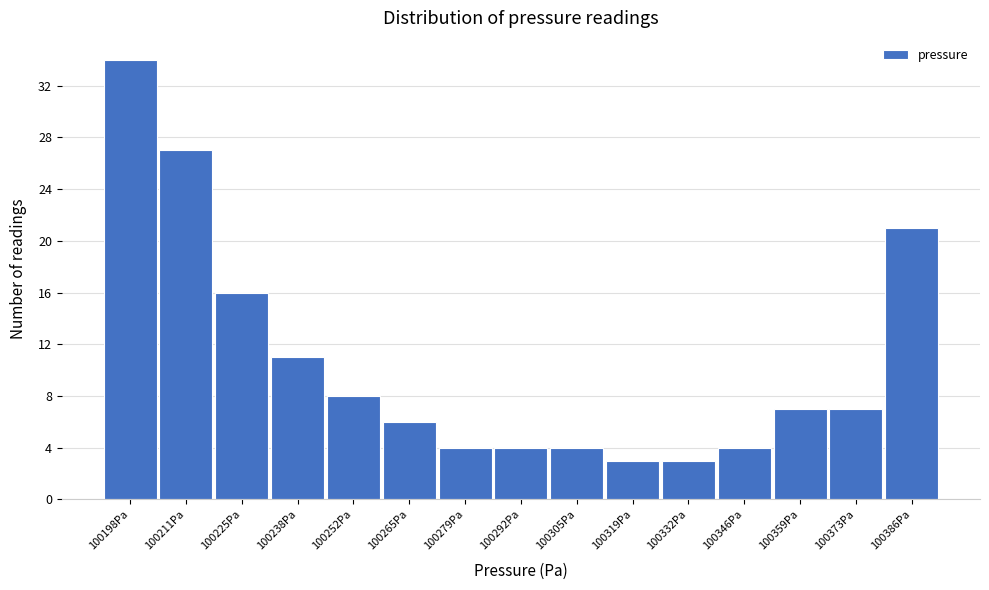

Reading left to right, what are all the values shown in this chart?

100198Pa=34	100211Pa=27	100225Pa=16	100238Pa=11	100252Pa=8	100265Pa=6	100279Pa=4	100292Pa=4	100305Pa=4	100319Pa=3	100332Pa=3	100346Pa=4	100359Pa=7	100373Pa=7	100386Pa=21